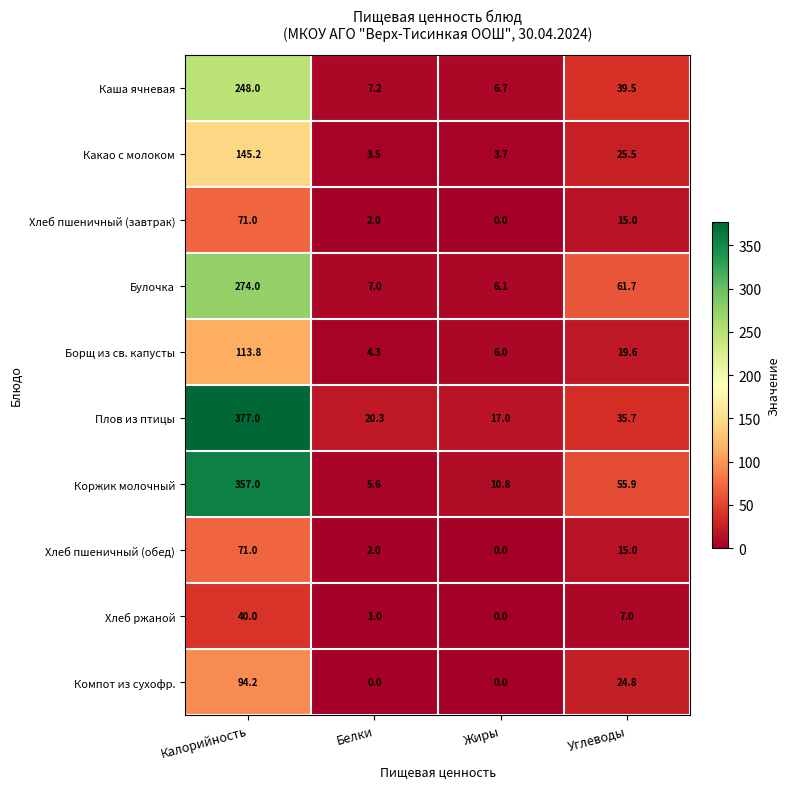

Read the Какао с молоком value at Углеводы.

25.5